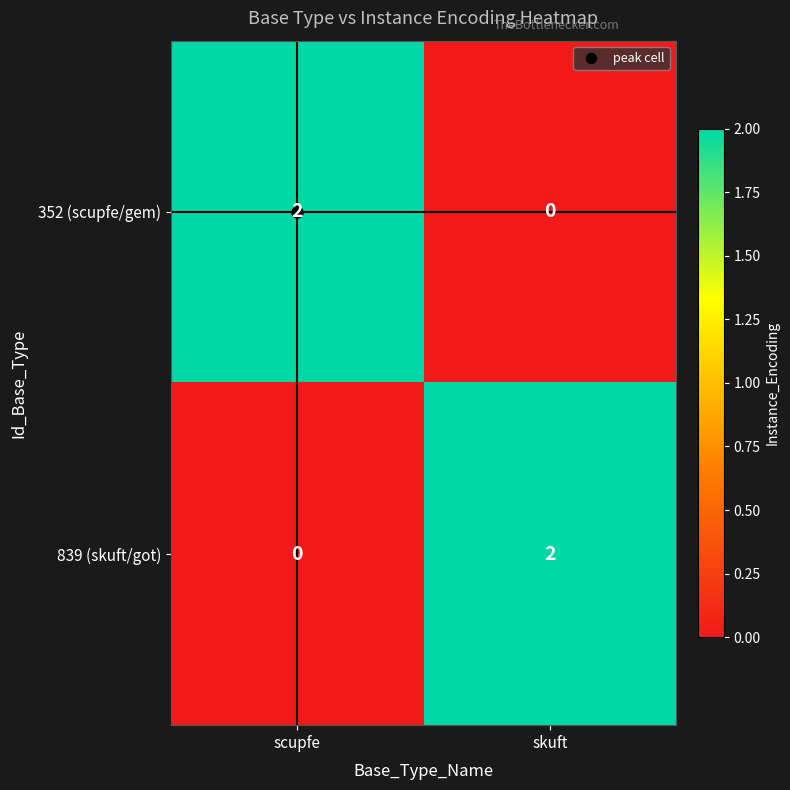

Is it true that 839 (skuft/got) equals 2 at skuft?

True